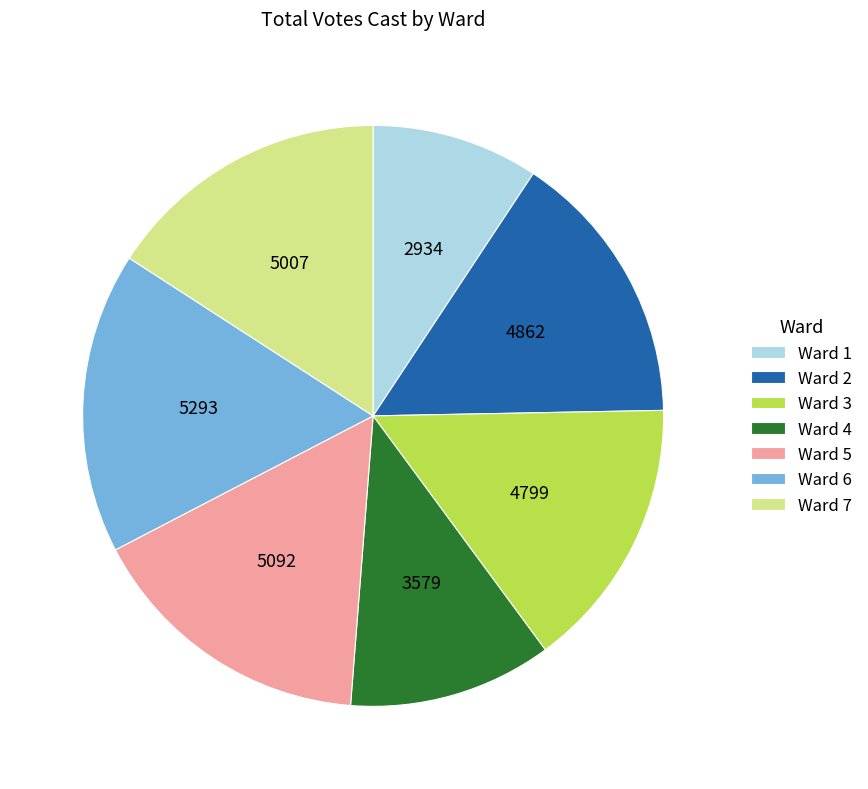

Which has a higher value, Ward 6 or Ward 1?

Ward 6